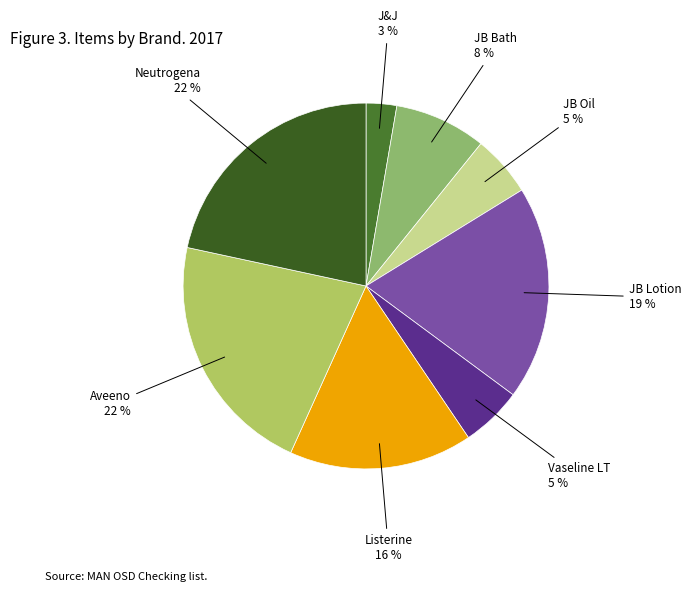

Rank the categories by value from lowest to highest.

J&J, JB Oil, Vaseline LT, JB Bath, Listerine, JB Lotion, Aveeno, Neutrogena